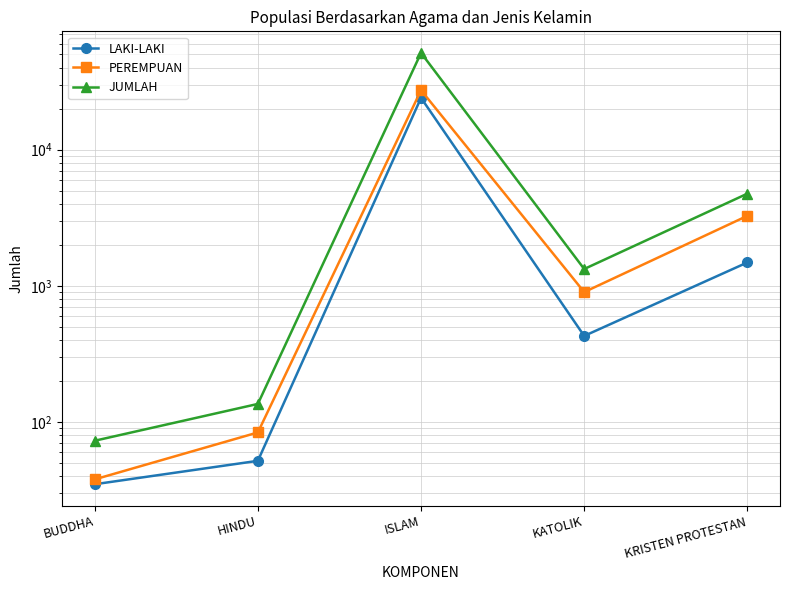

What is the total value across all series at BUDDHA?

146